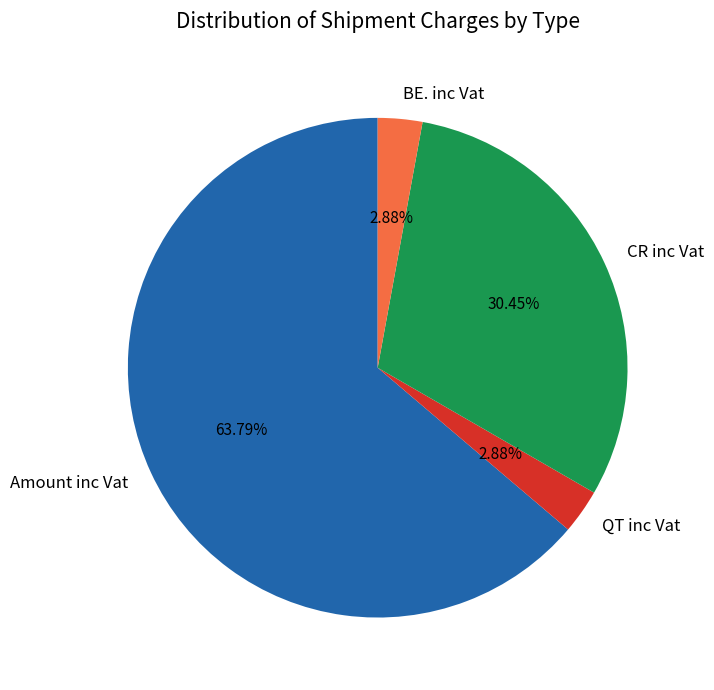

To the nearest percent, what is the combined percentage of QT inc Vat and BE. inc Vat?

6%